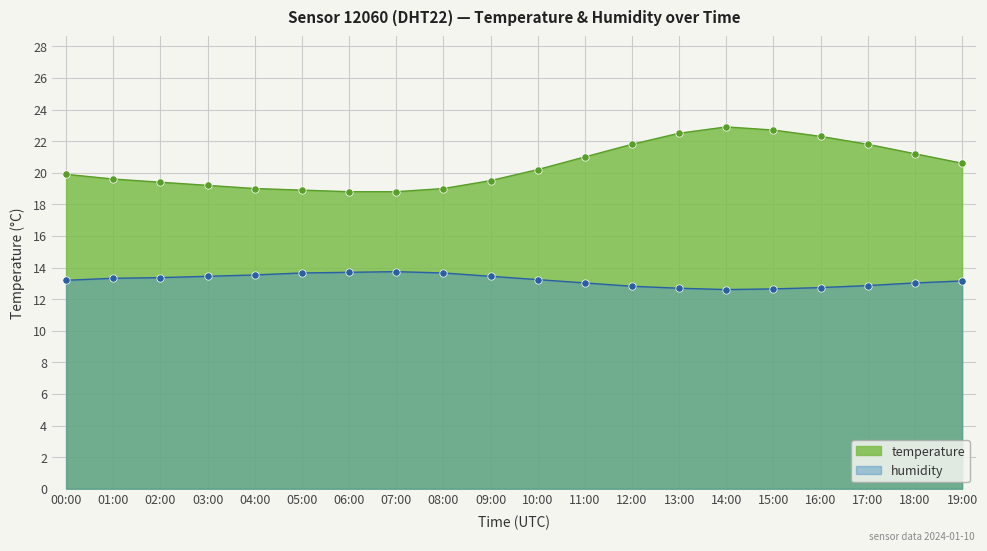

At which category is the sum across all series the highest?

14:00